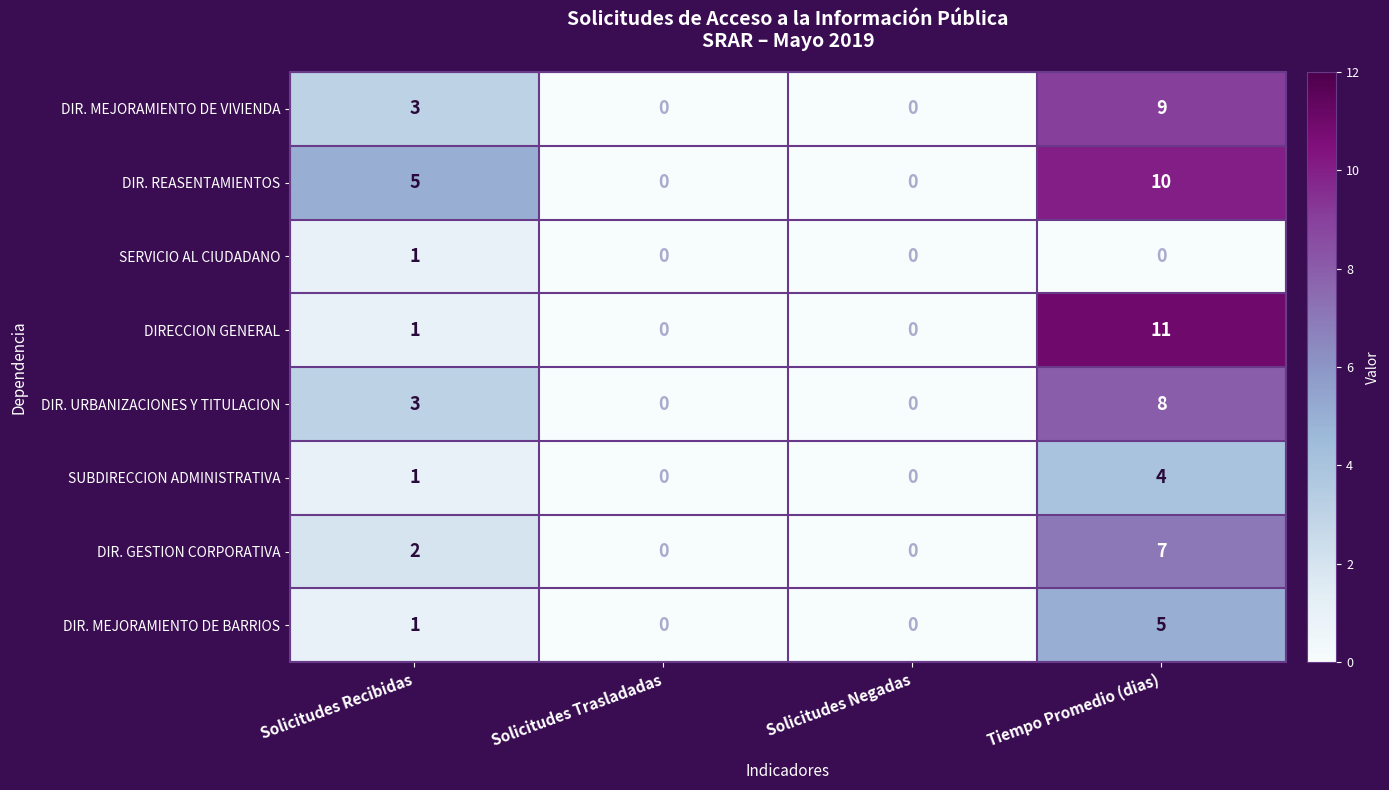

What is the difference between the maximum and second lowest values in the DIR. MEJORAMIENTO DE VIVIENDA series?

9